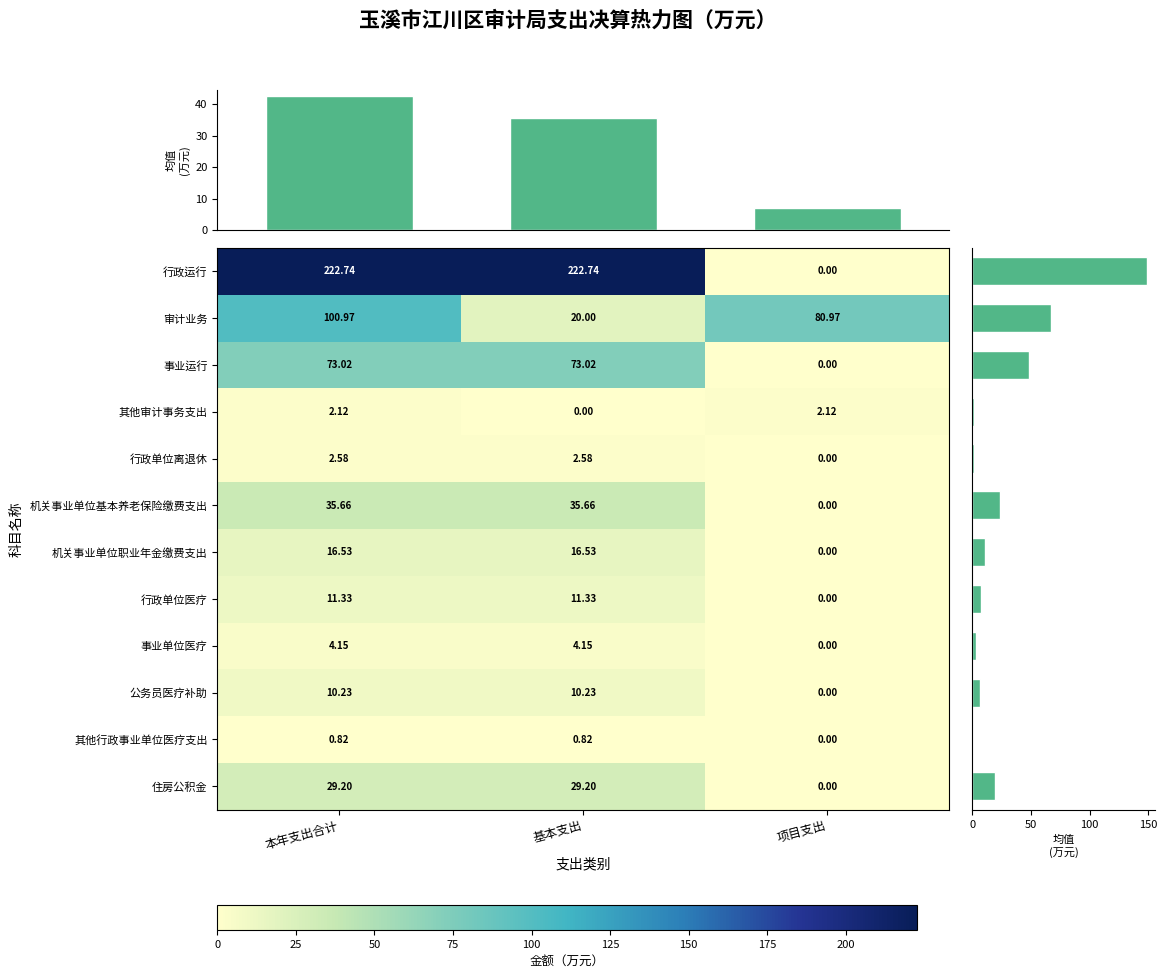

What is the greatest value displayed?

222.7